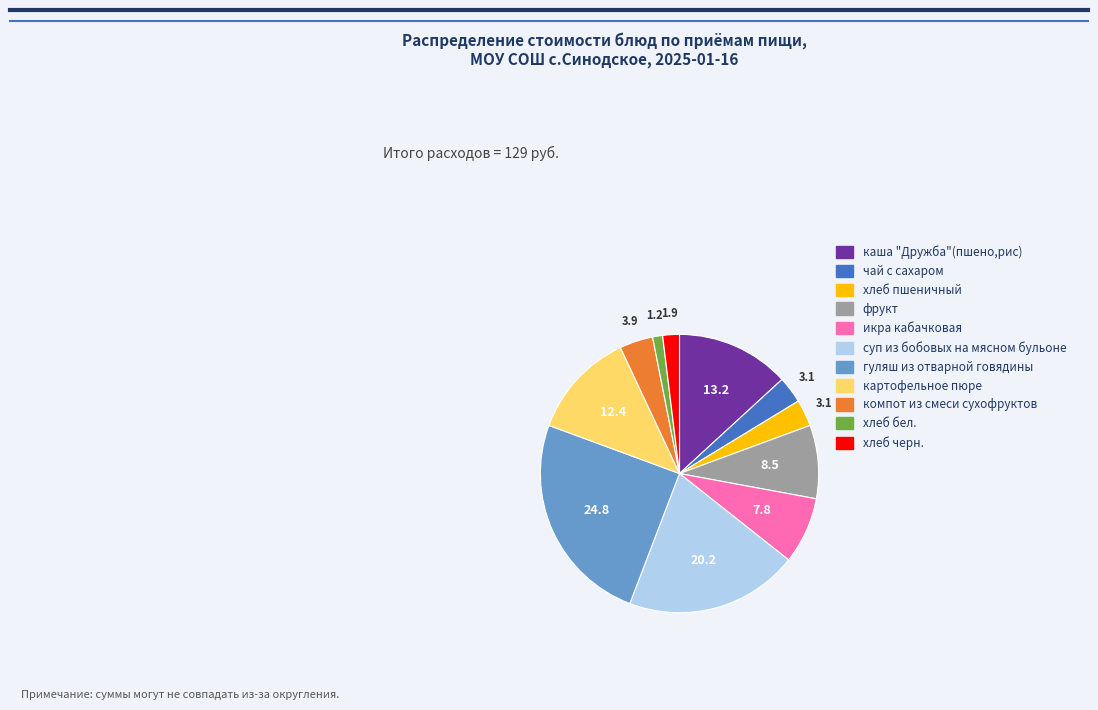

How many slices are in this pie chart?

11